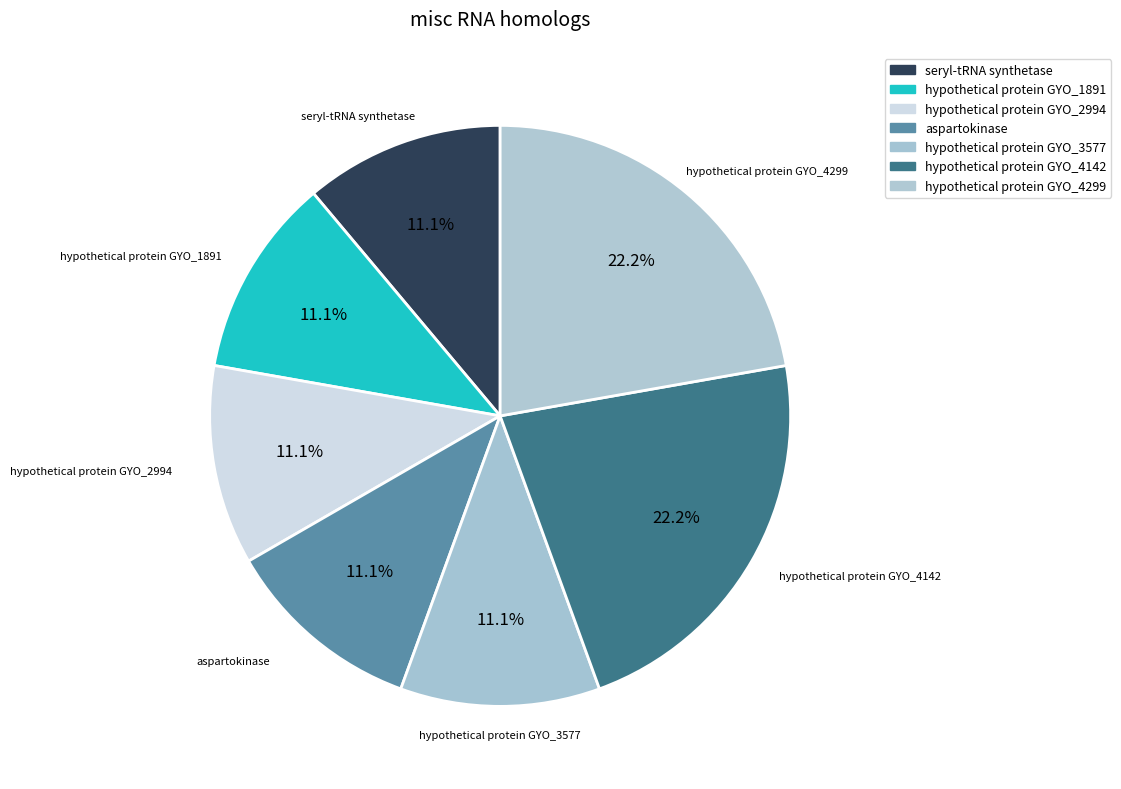

Count the number of slices in the pie.

7